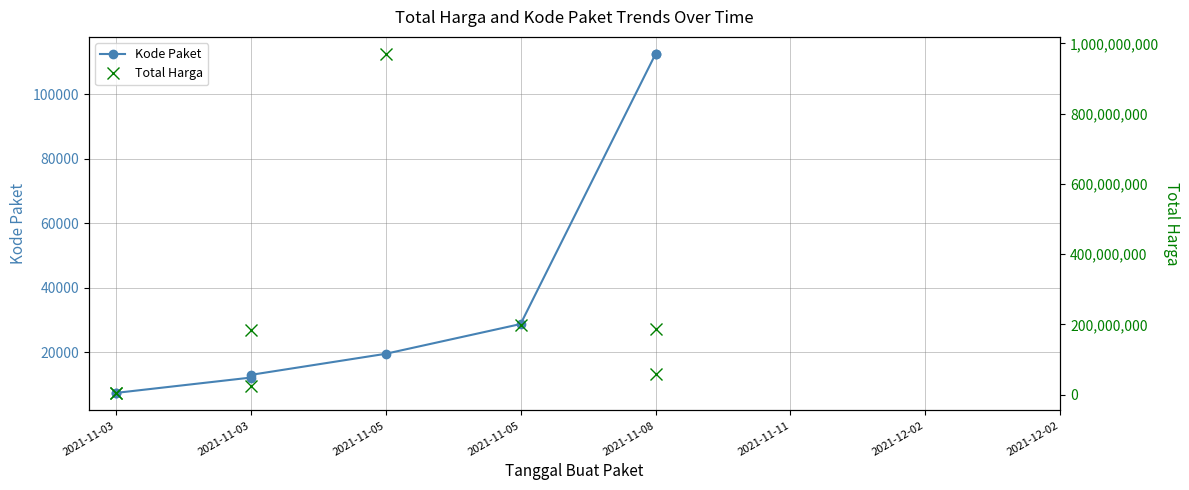

What is the minimum value for Total Harga?

3552000